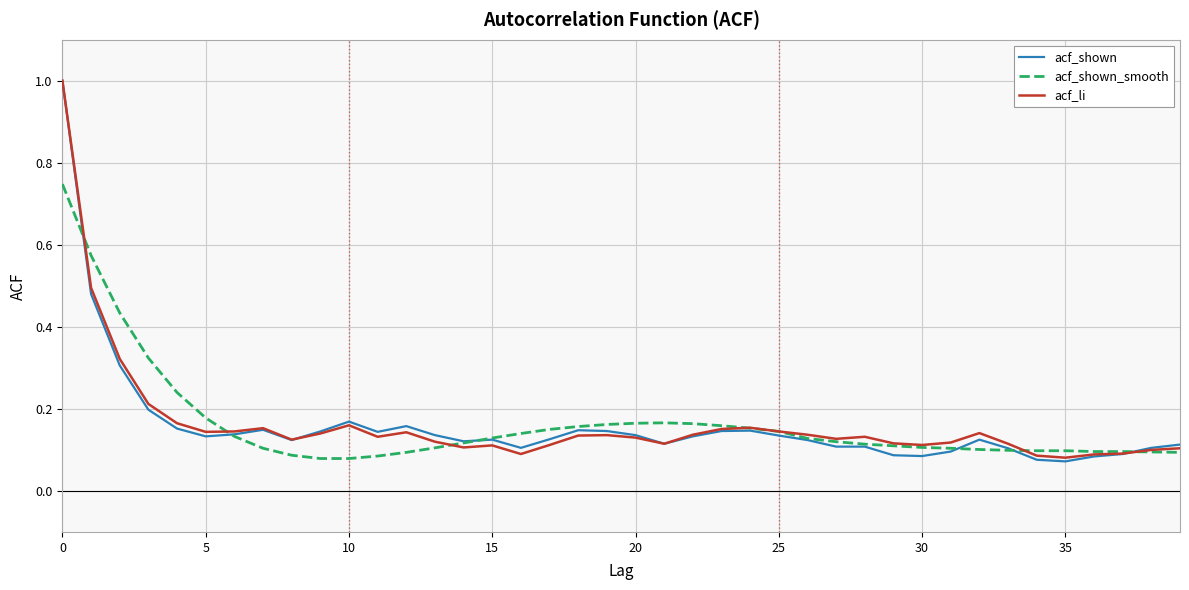

Does the chart display data point markers on the line(s)?

No